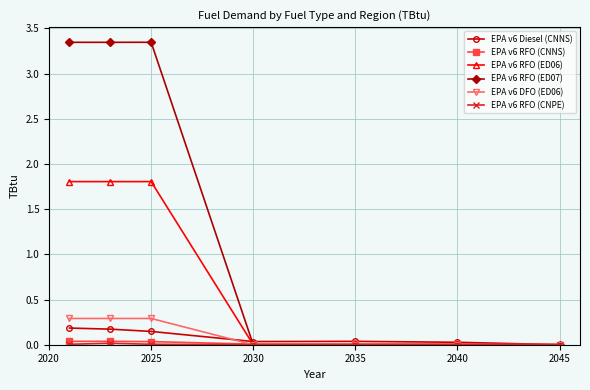

Which series has the widest spread of values?

EPA v6 RFO (ED07)